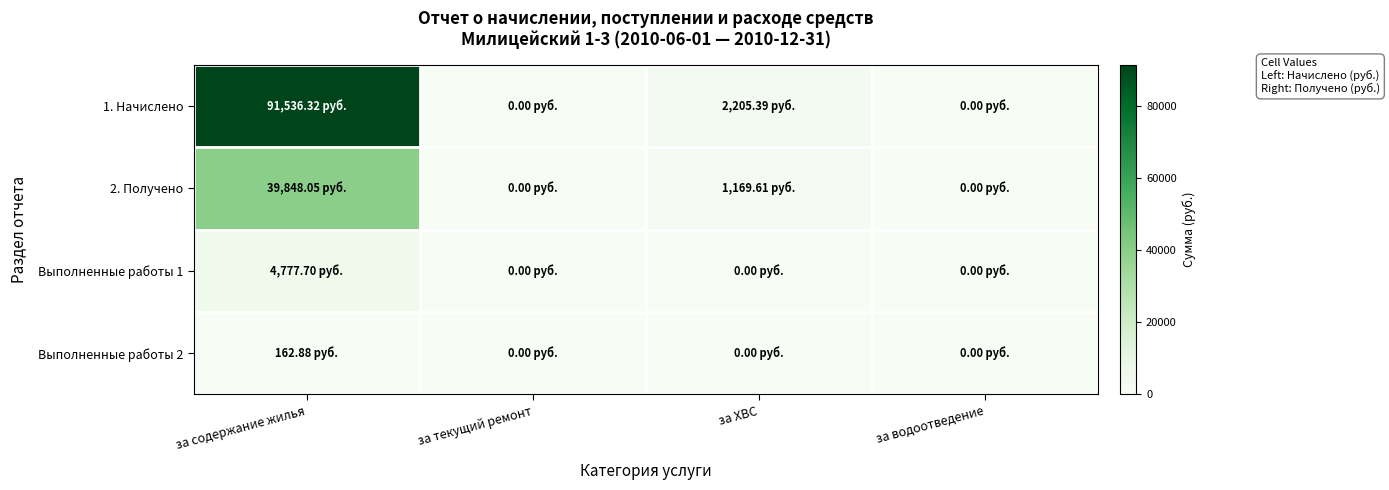

Which has a higher value, за ХВС or за текущий ремонт?

за ХВС